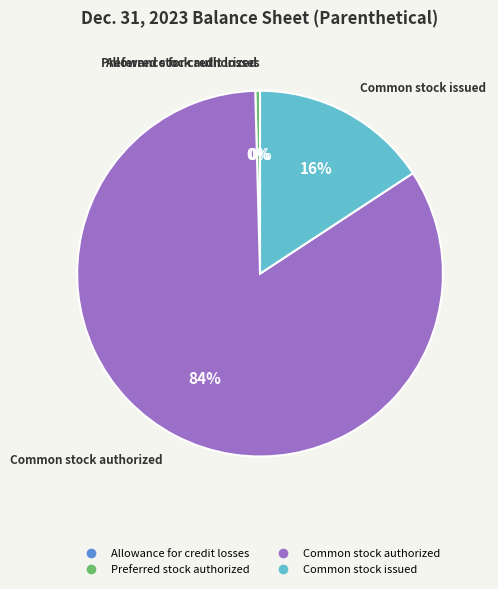

To the nearest percent, what is the average slice percentage?

25%